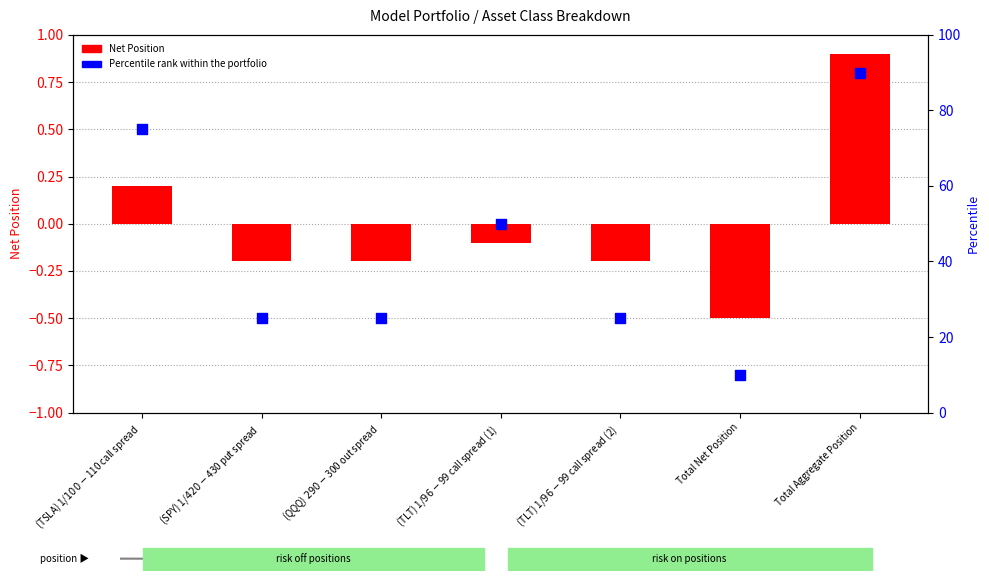

At which category is the sum across all series the highest?

Total Aggregate Position